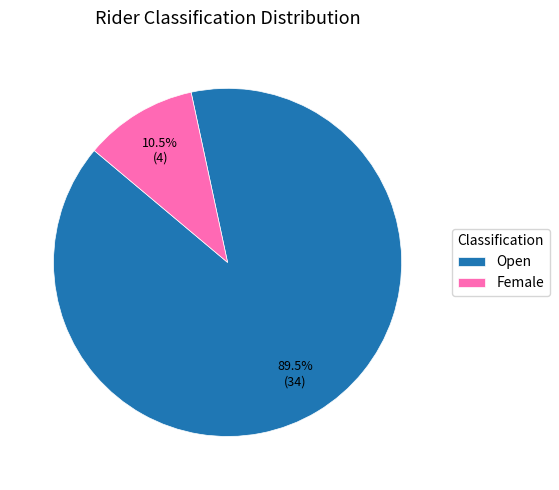

Which slice represents more than half of the pie?

Open